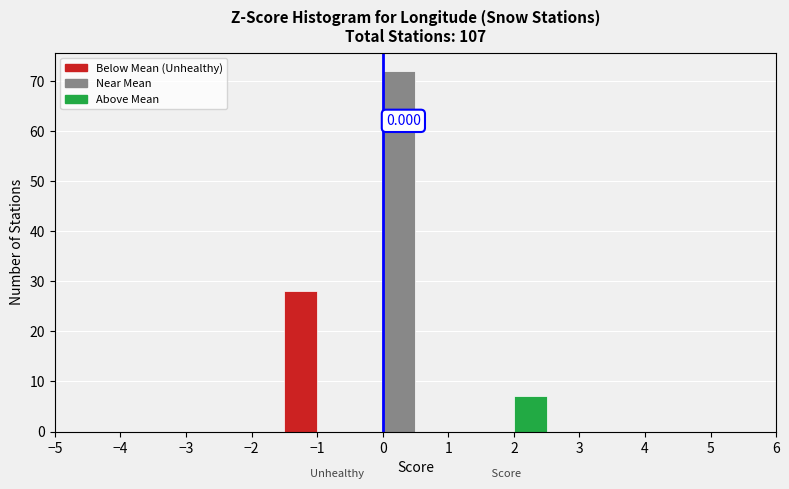

Which range on the x-axis has the tallest bar?

0.0 to 0.5